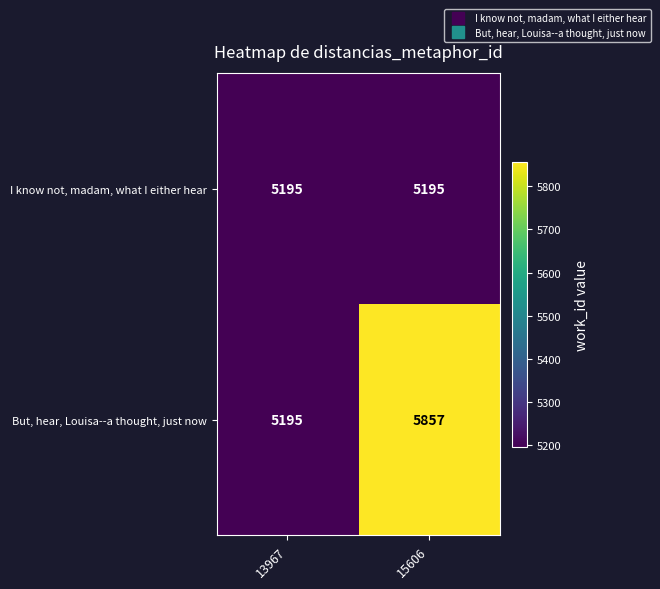

Rank the series by their maximum value, from highest to lowest.

But, hear, Louisa--a thought, just now, I know not, madam, what I either hear